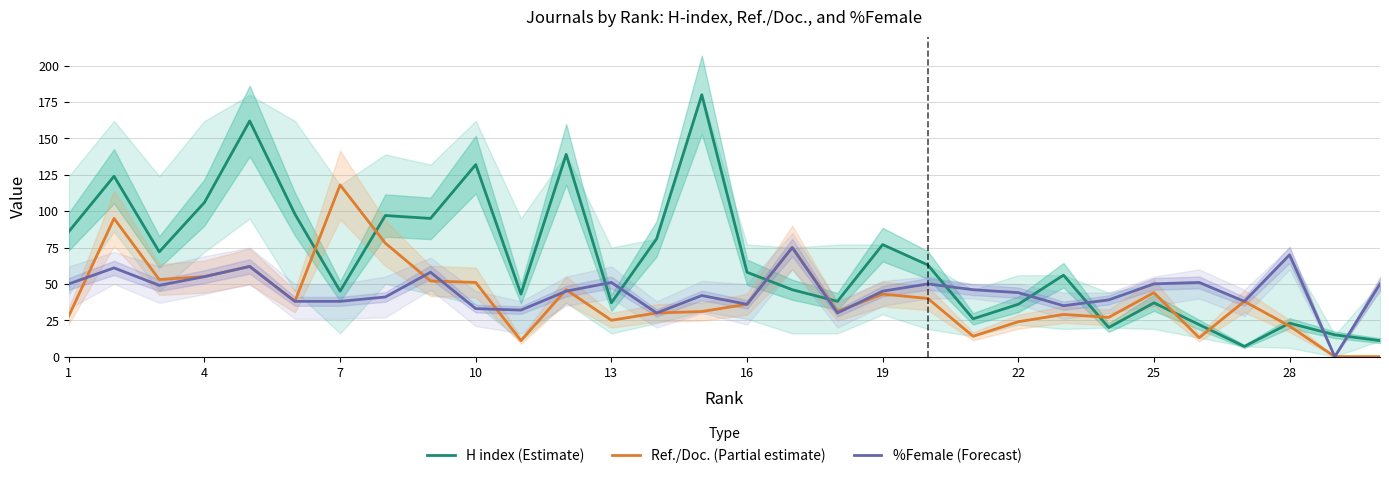

Is this an area chart (filled region under the line)?

No